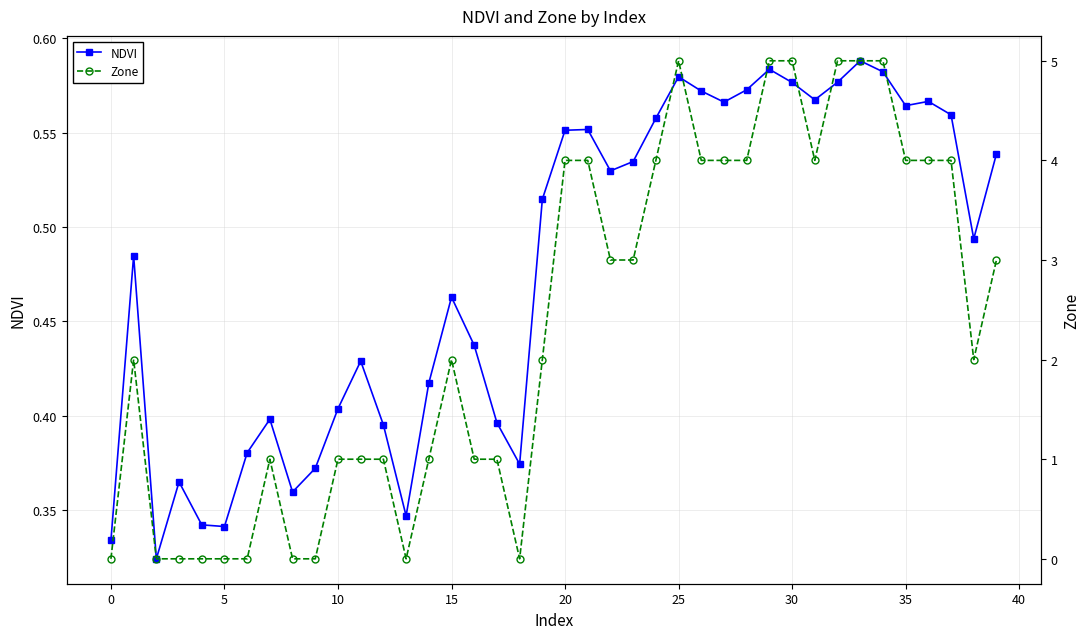

What is the label of the 36th point from the left?

35